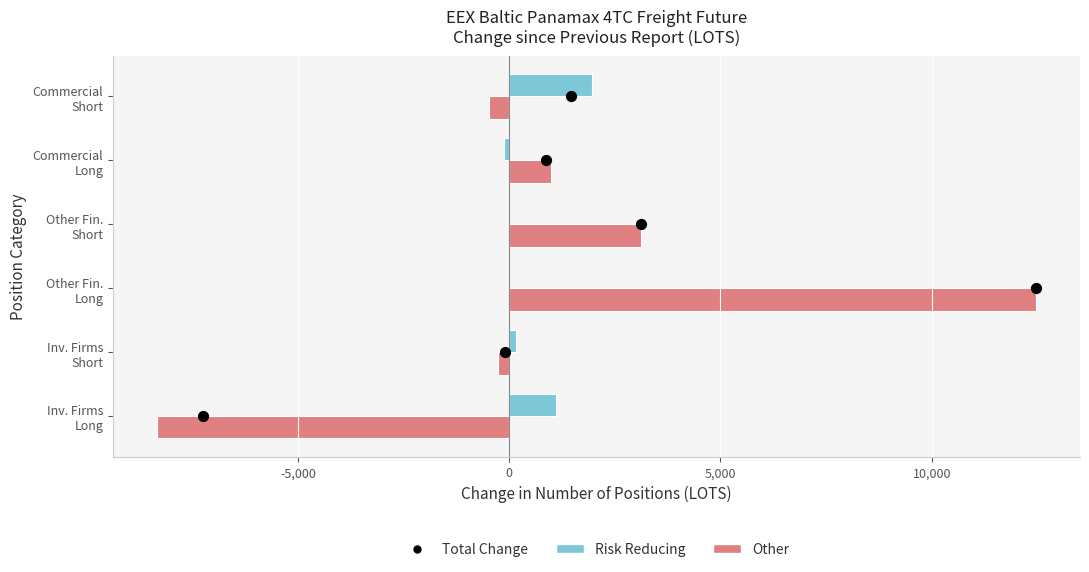

Which series has the largest total across all categories?

Other